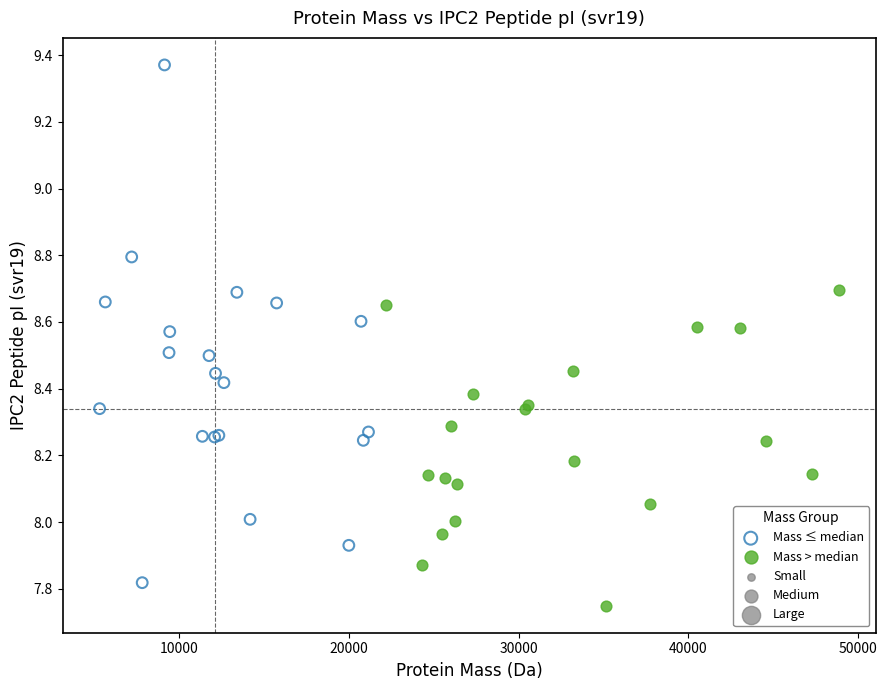

Which series contains the highest Y value?

Mass ≤ median